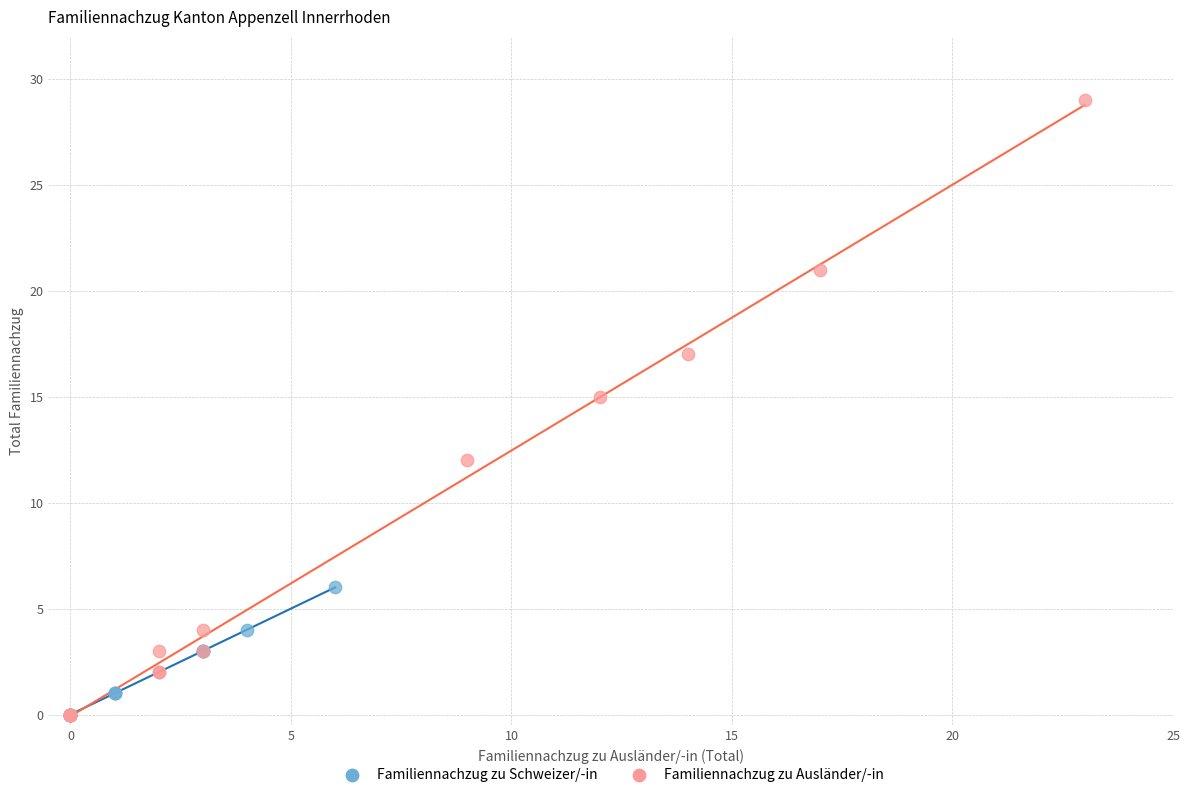

What are all the series names shown in the legend?

Familiennachzug zu Schweizer/-in, Familiennachzug zu Ausländer/-in